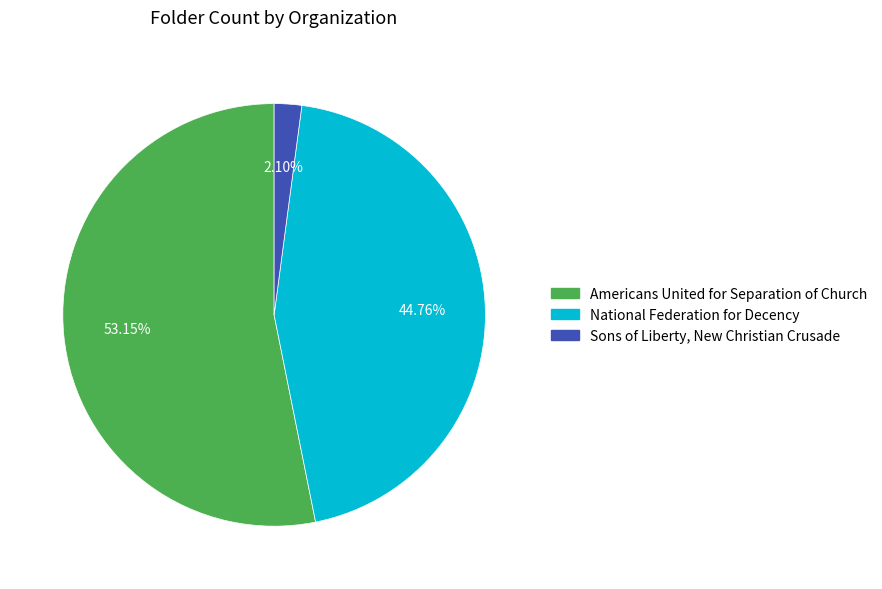

To the nearest percent, what is the difference between the largest and smallest slice percentages?

51%